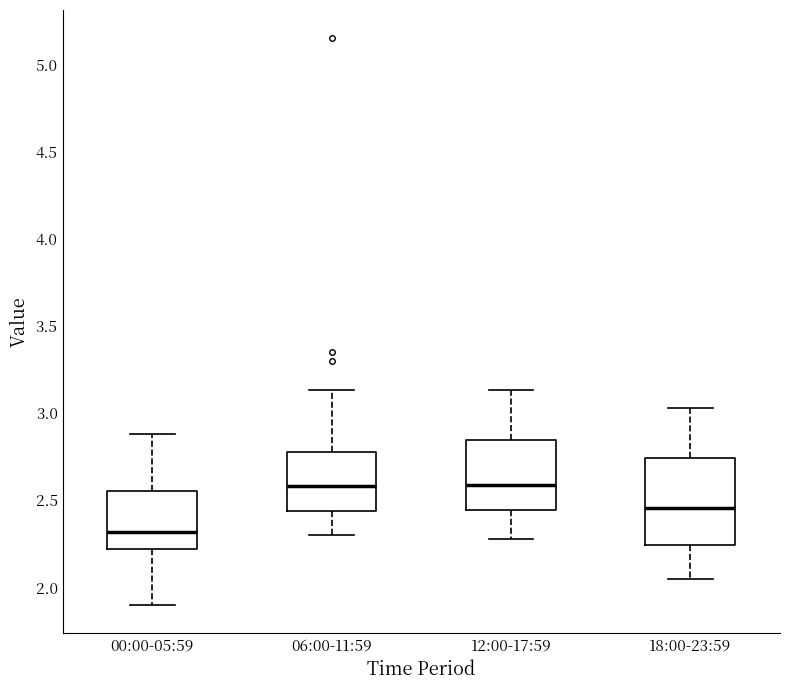

Where is the upper edge of the box for 12:00-17:59 on the y-axis? The values are not printed on the chart, so give them approximately, as read against the axis.

2.85